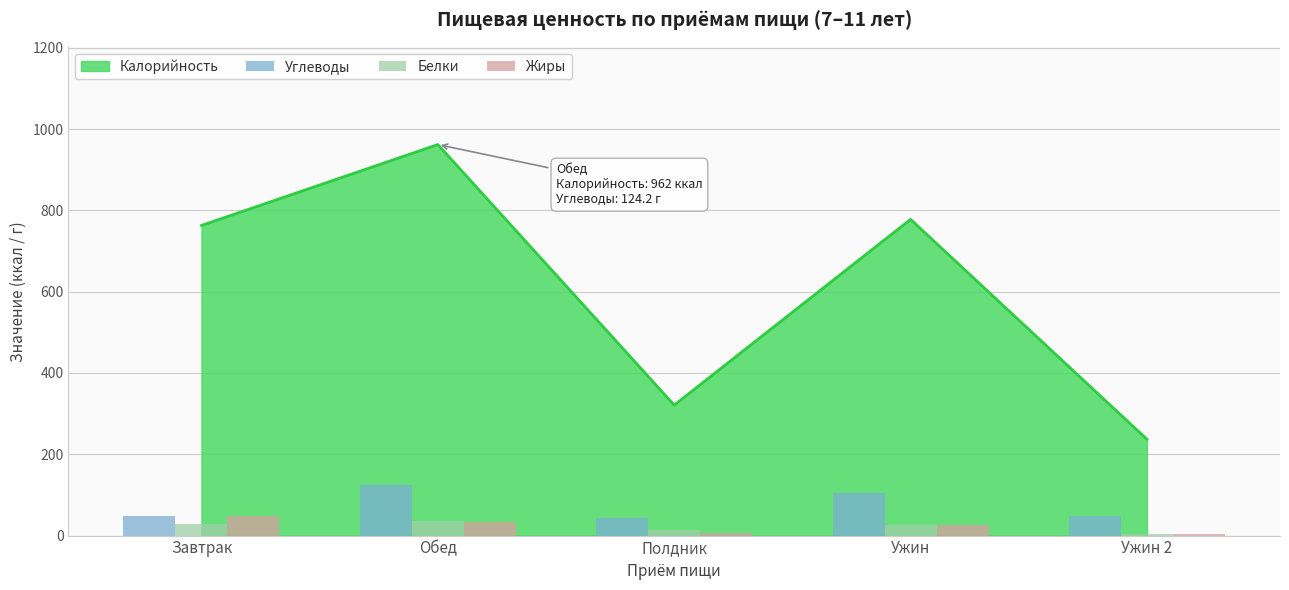

What is the difference between the Жиры values at Обед and Завтрак?

14.4